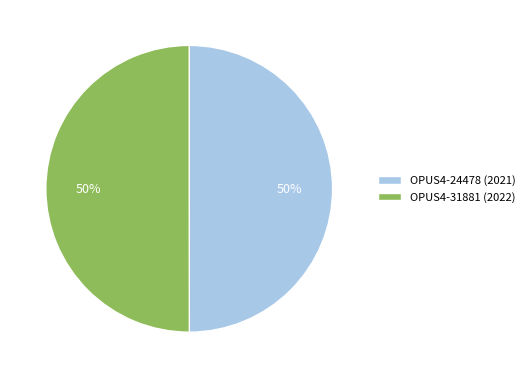

Is the sum of OPUS4-31881 (2022) and OPUS4-24478 (2021) greater than half?

Yes